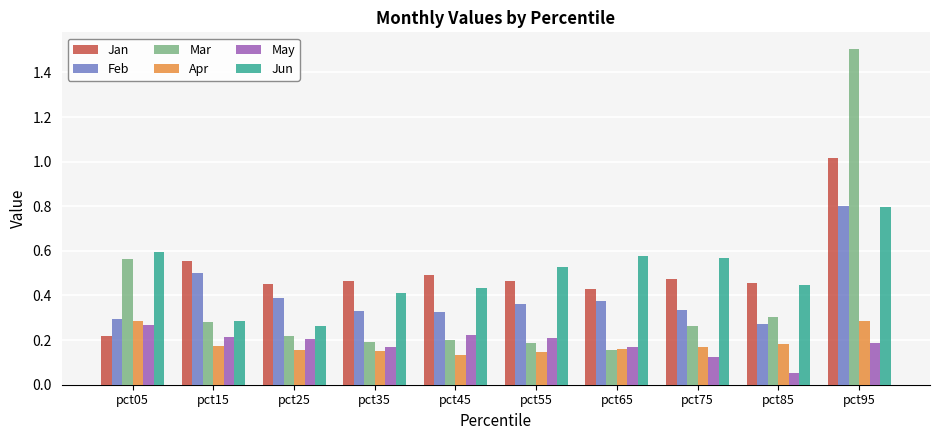

What is the difference between the maximum and minimum values in the Jan series?

0.8